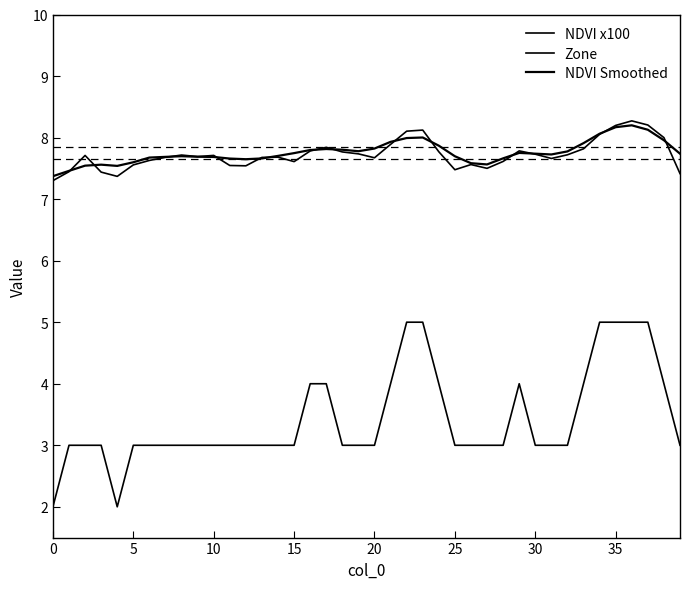

Does the chart display data point markers on the line(s)?

No